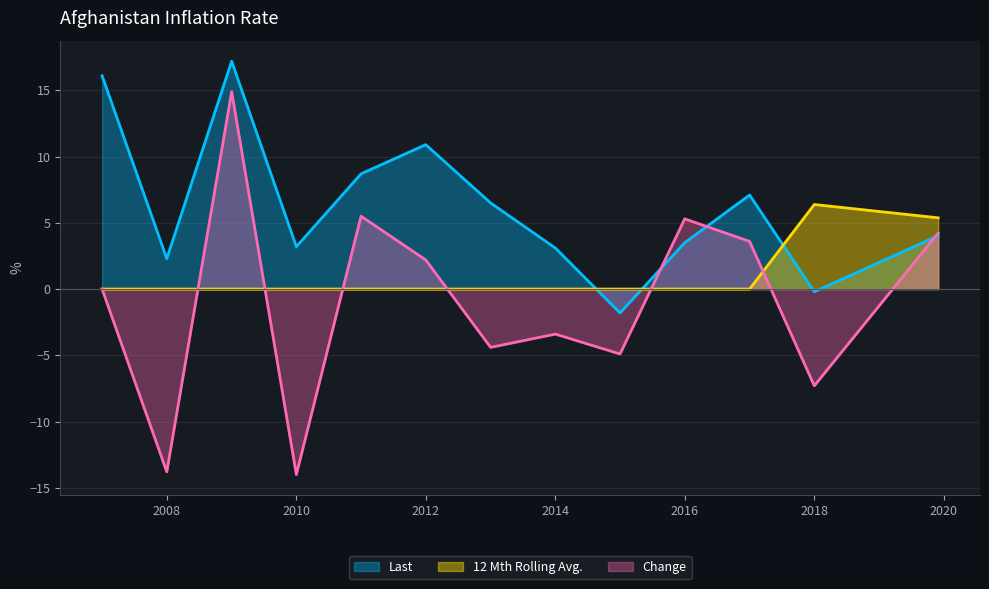

Which category has the highest value in the 12 Mth Rolling Avg. series?

2018